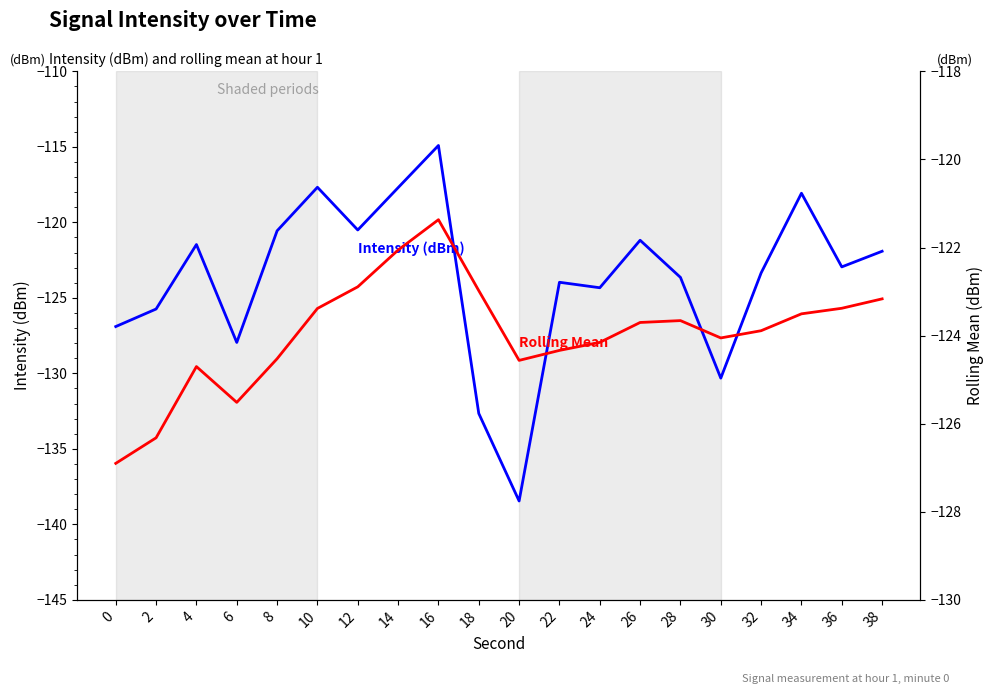

How many lines are shown in the chart?

2